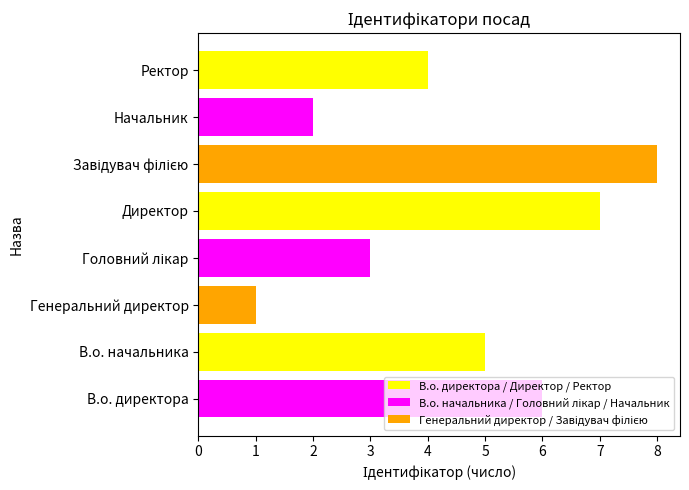

Does the chart contain stacked bars?

No